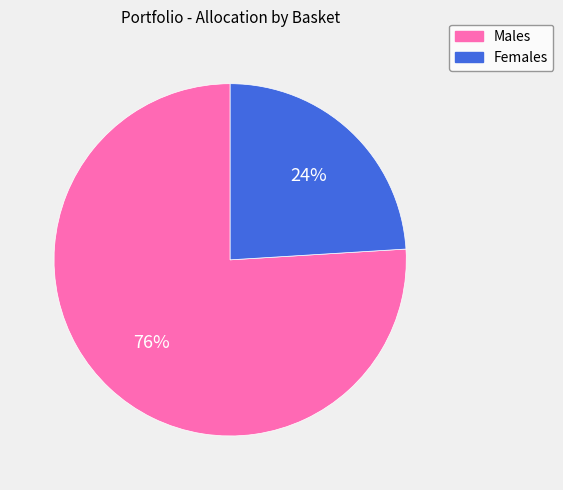

Count the number of slices in the pie.

2